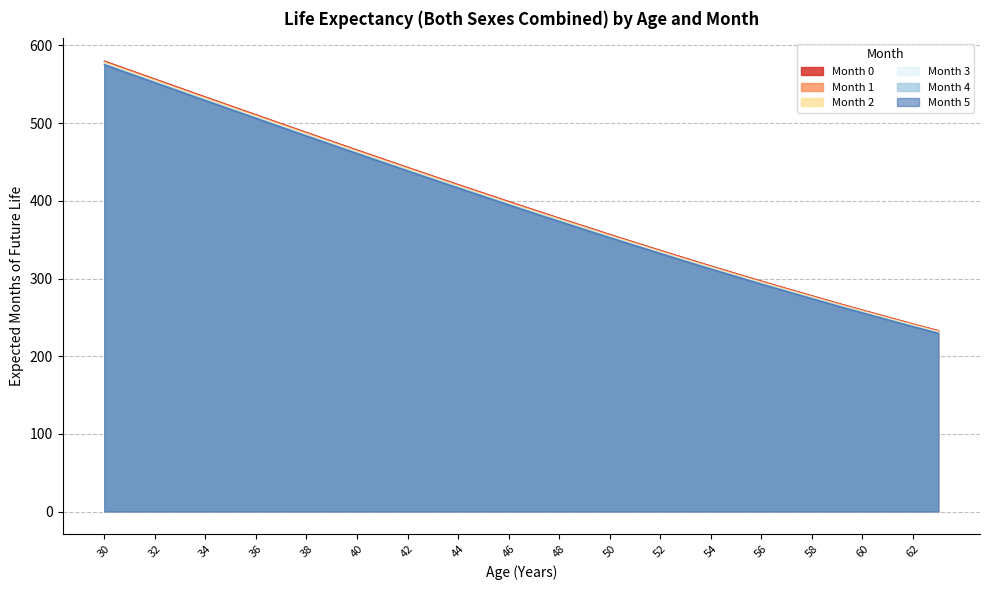

What is the difference between the Month 2 values at 48 and 60?

118.2